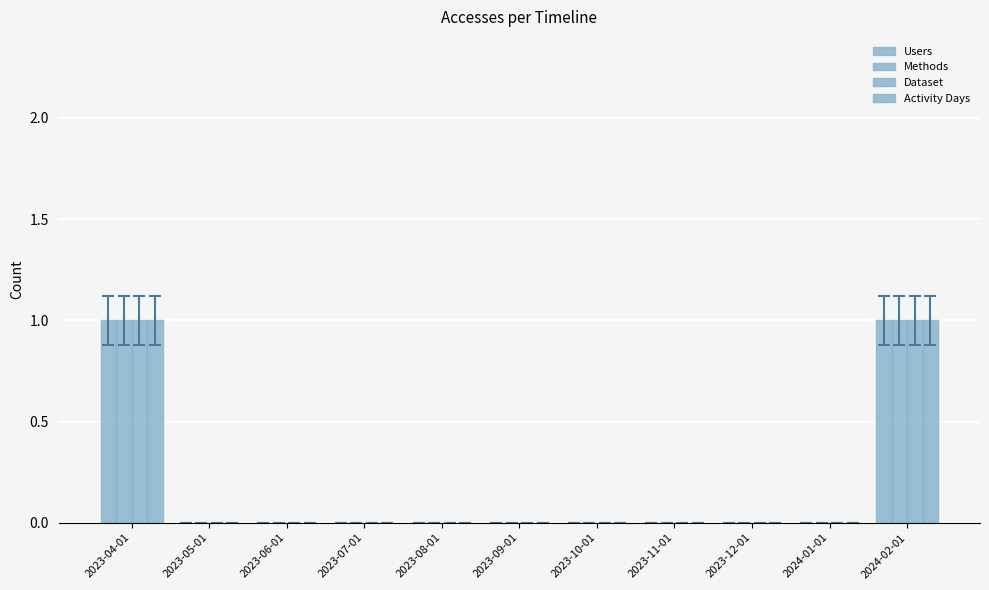

How many Methods values are between 0 and 1?

11